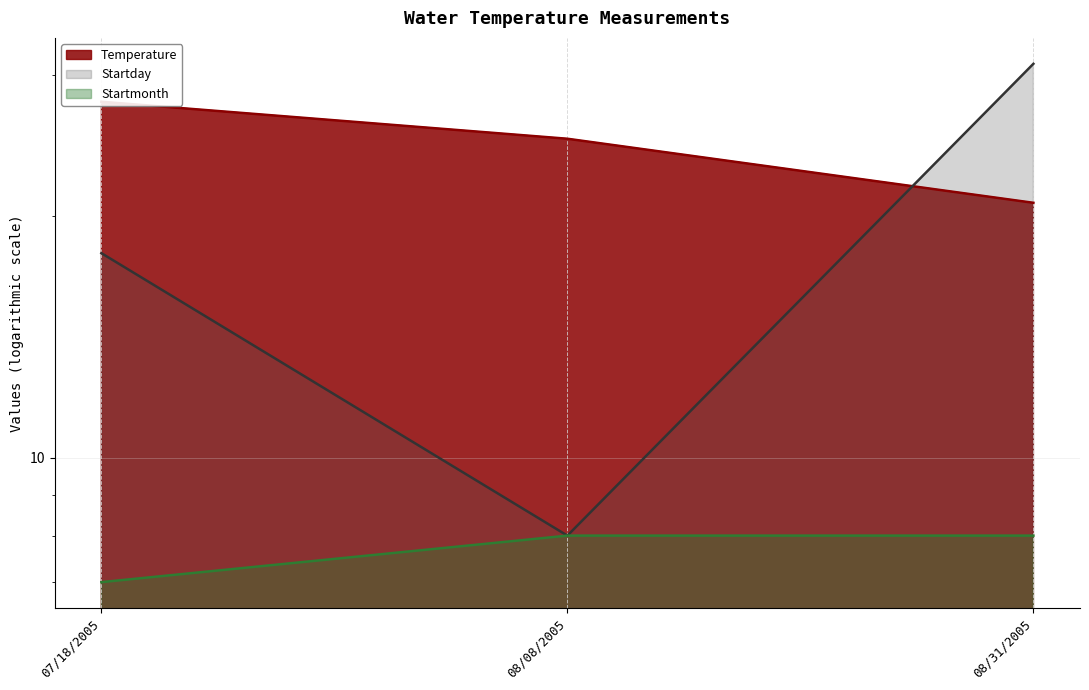

What position from the right is 08/31/2005?

1